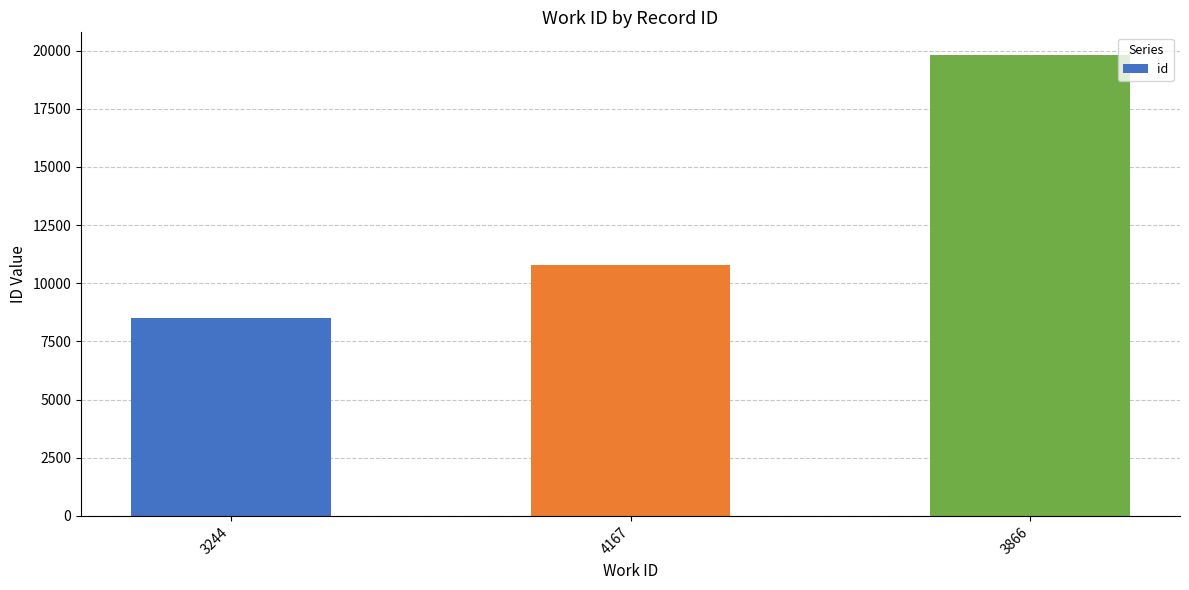

Rank the categories by value from lowest to highest.

3244, 4167, 3866